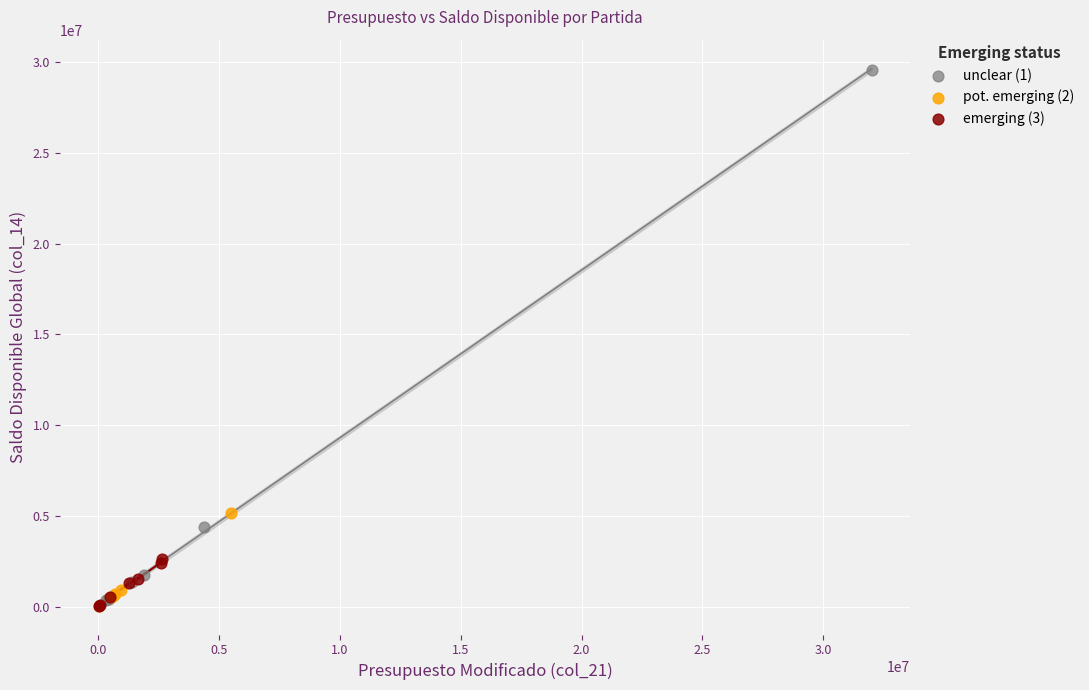

Which series reaches the maximum Y coordinate?

unclear (1)